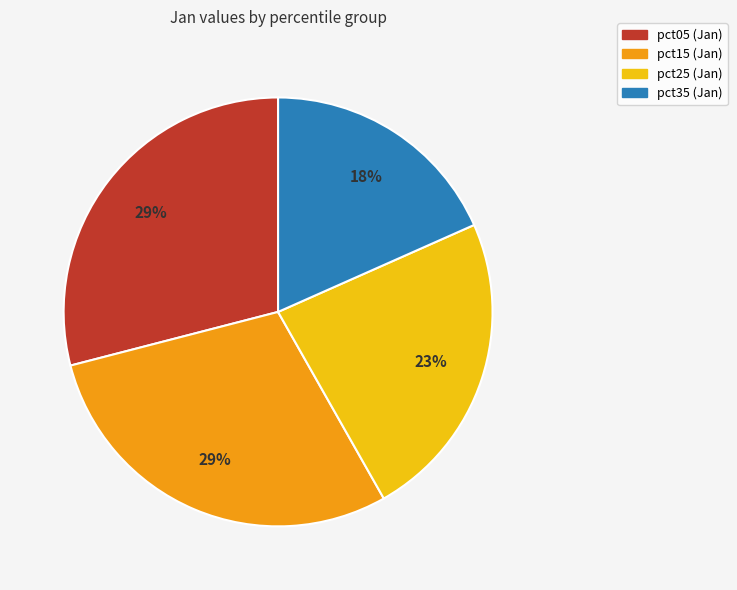

Does any single category account for the majority?

No